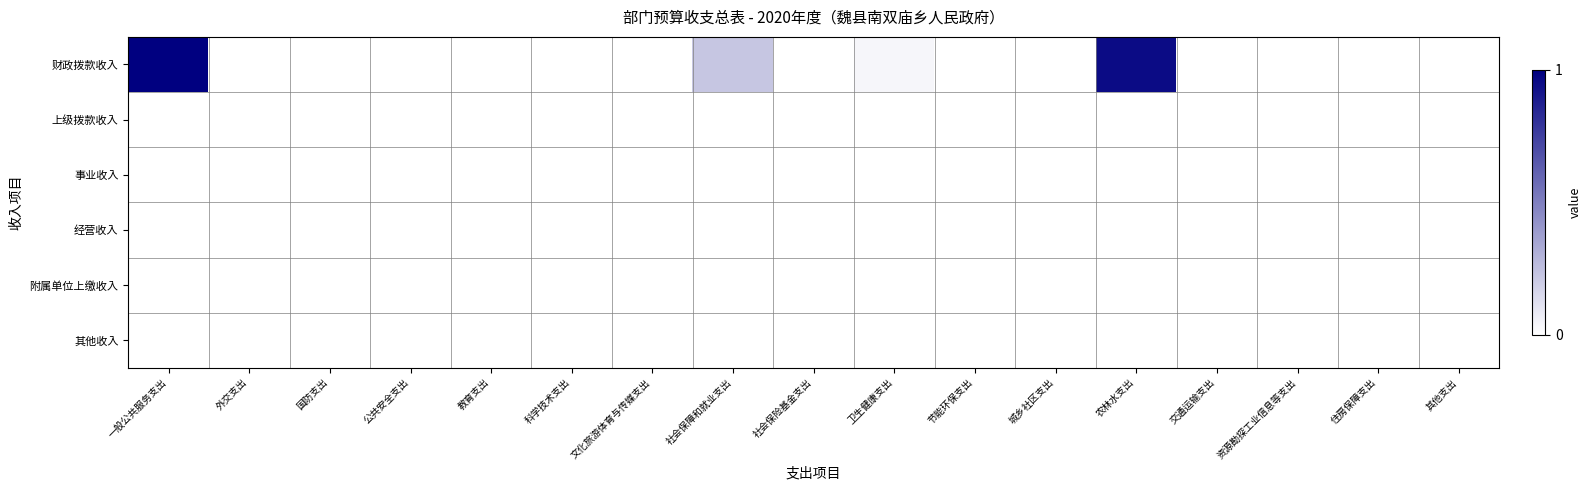

Reading left to right, extract all data points from this chart.

财政拨款收入: 一般公共服务支出=1.0	外交支出=0.0	国防支出=0.0	公共安全支出=0.0	教育支出=0.0	科学技术支出=0.0	文化旅游体育与传媒支出=0.0	社会保障和就业支出=0.2	社会保险基金支出=0.0	卫生健康支出=0.0	节能环保支出=0.0	城乡社区支出=0.0	农林水支出=1.0	交通运输支出=0.0	资源勘探工业信息等支出=0.0	住房保障支出=0.0	其他支出=0.0
上级拨款收入: 一般公共服务支出=0.0	外交支出=0.0	国防支出=0.0	公共安全支出=0.0	教育支出=0.0	科学技术支出=0.0	文化旅游体育与传媒支出=0.0	社会保障和就业支出=0.0	社会保险基金支出=0.0	卫生健康支出=0.0	节能环保支出=0.0	城乡社区支出=0.0	农林水支出=0.0	交通运输支出=0.0	资源勘探工业信息等支出=0.0	住房保障支出=0.0	其他支出=0.0
事业收入: 一般公共服务支出=0.0	外交支出=0.0	国防支出=0.0	公共安全支出=0.0	教育支出=0.0	科学技术支出=0.0	文化旅游体育与传媒支出=0.0	社会保障和就业支出=0.0	社会保险基金支出=0.0	卫生健康支出=0.0	节能环保支出=0.0	城乡社区支出=0.0	农林水支出=0.0	交通运输支出=0.0	资源勘探工业信息等支出=0.0	住房保障支出=0.0	其他支出=0.0
经营收入: 一般公共服务支出=0.0	外交支出=0.0	国防支出=0.0	公共安全支出=0.0	教育支出=0.0	科学技术支出=0.0	文化旅游体育与传媒支出=0.0	社会保障和就业支出=0.0	社会保险基金支出=0.0	卫生健康支出=0.0	节能环保支出=0.0	城乡社区支出=0.0	农林水支出=0.0	交通运输支出=0.0	资源勘探工业信息等支出=0.0	住房保障支出=0.0	其他支出=0.0
附属单位上缴收入: 一般公共服务支出=0.0	外交支出=0.0	国防支出=0.0	公共安全支出=0.0	教育支出=0.0	科学技术支出=0.0	文化旅游体育与传媒支出=0.0	社会保障和就业支出=0.0	社会保险基金支出=0.0	卫生健康支出=0.0	节能环保支出=0.0	城乡社区支出=0.0	农林水支出=0.0	交通运输支出=0.0	资源勘探工业信息等支出=0.0	住房保障支出=0.0	其他支出=0.0
其他收入: 一般公共服务支出=0.0	外交支出=0.0	国防支出=0.0	公共安全支出=0.0	教育支出=0.0	科学技术支出=0.0	文化旅游体育与传媒支出=0.0	社会保障和就业支出=0.0	社会保险基金支出=0.0	卫生健康支出=0.0	节能环保支出=0.0	城乡社区支出=0.0	农林水支出=0.0	交通运输支出=0.0	资源勘探工业信息等支出=0.0	住房保障支出=0.0	其他支出=0.0